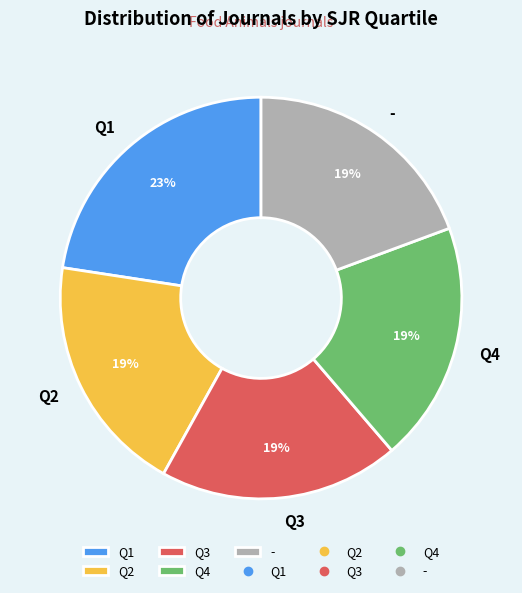

The Q1 slice represents 14% of the pie. True or false?

False